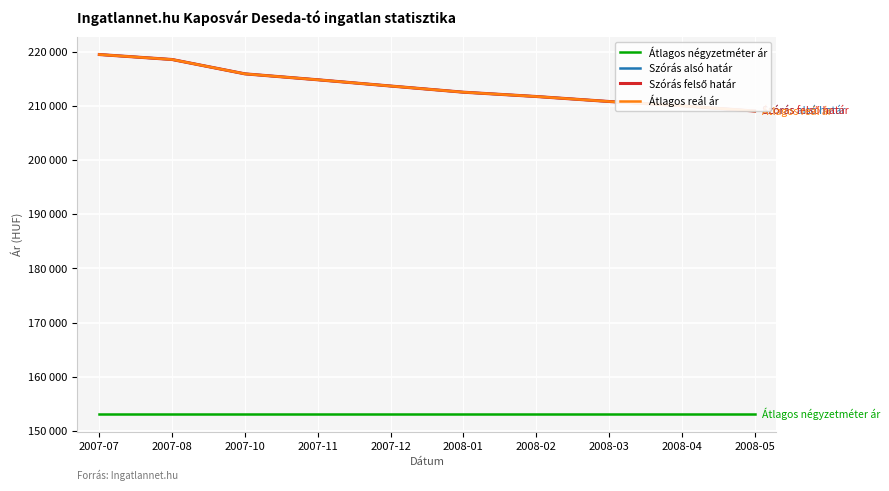

True or false: Átlagos négyzetméter ár has more than 1 interior local peaks.

False